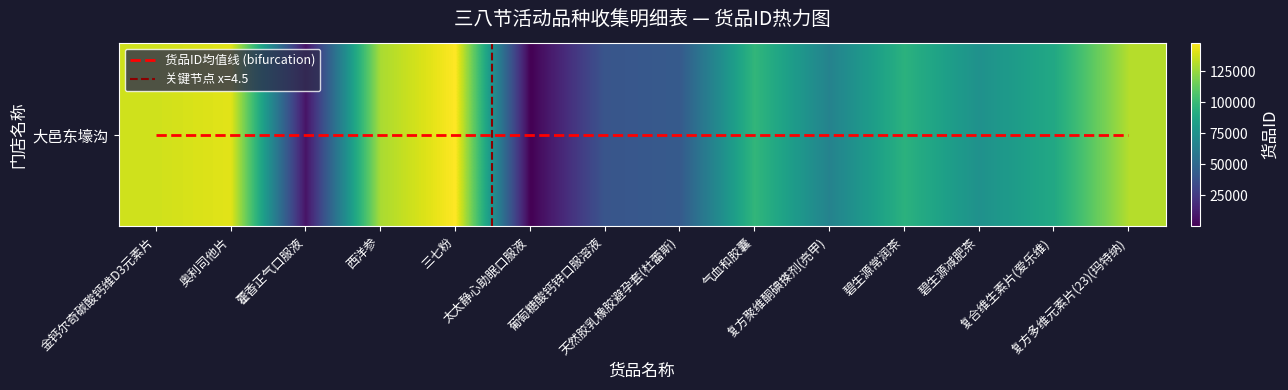

At which label is the value closest to 74013?

碧生源减肥茶